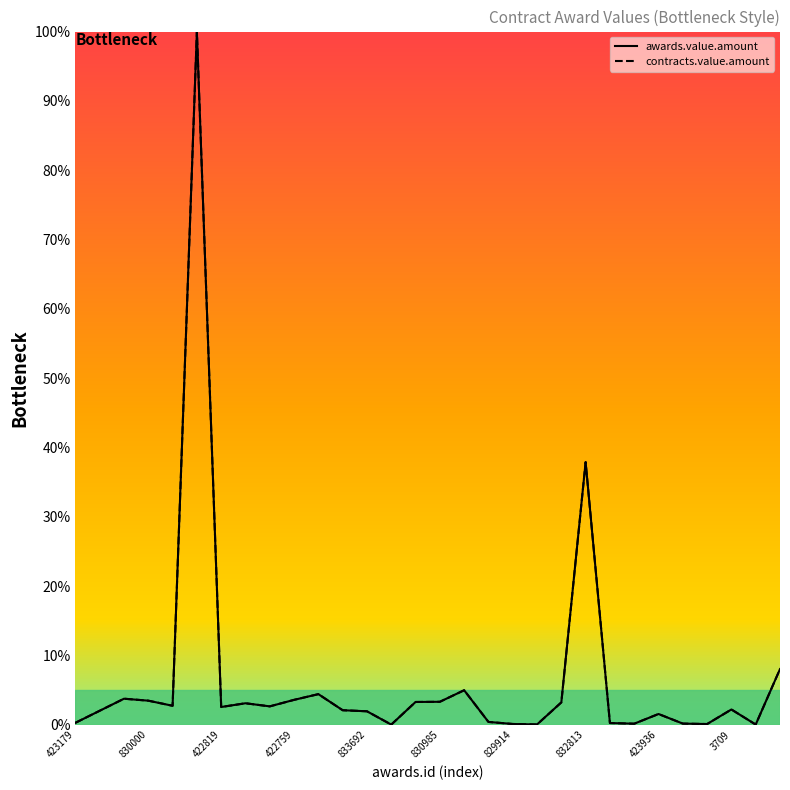

True or false: contracts.value.amount has a value of 3.2 at 20.

True